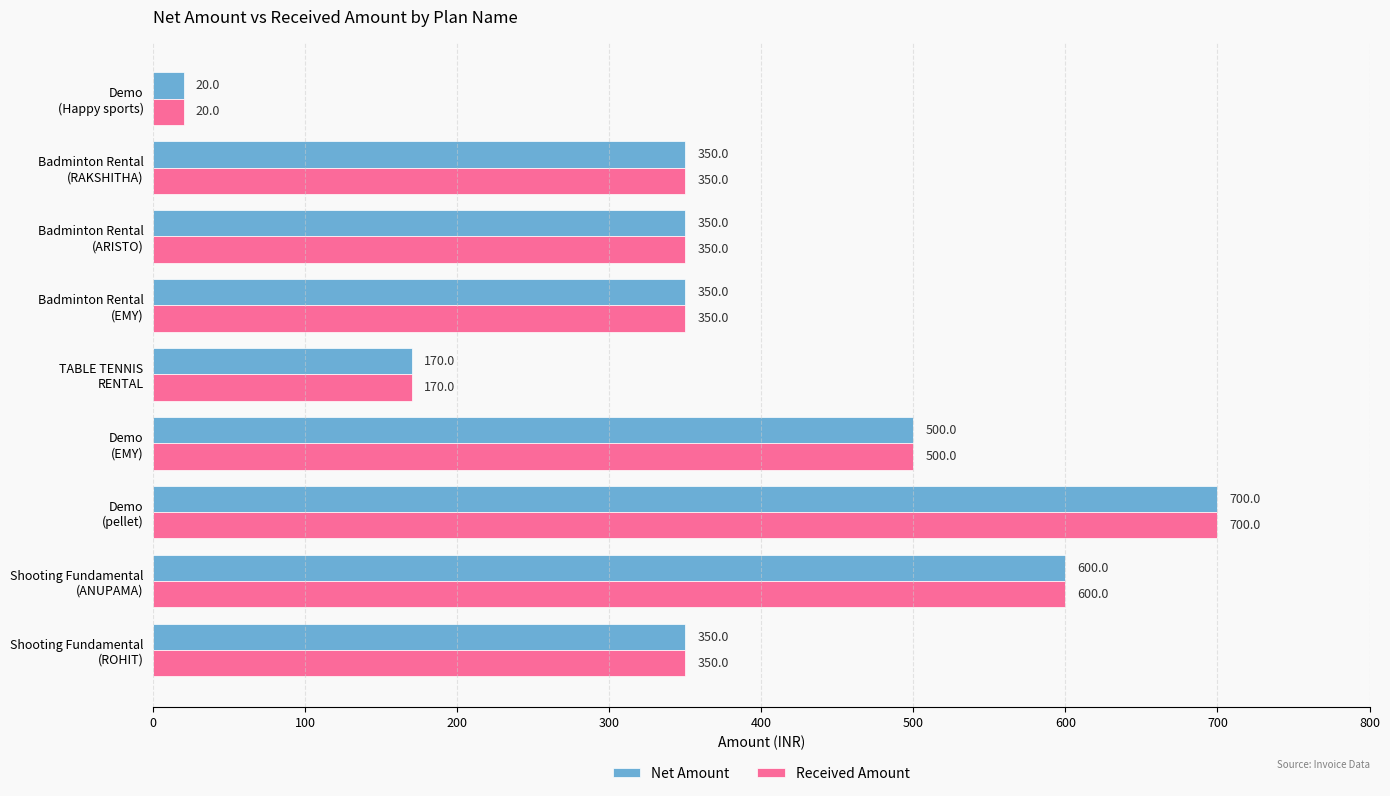

What is the smallest value displayed?

20